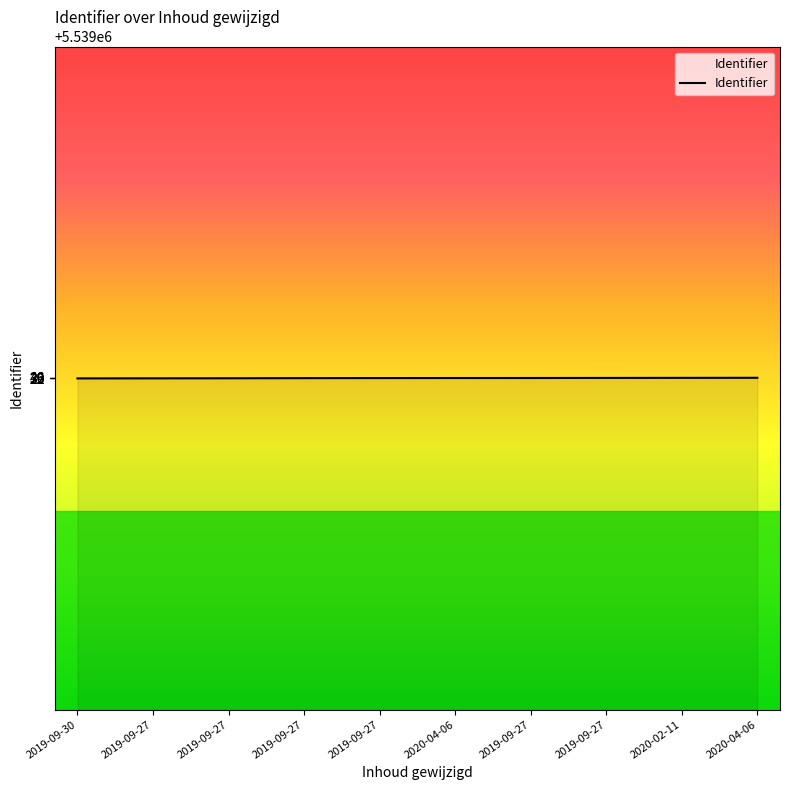

Does the chart have visible grid lines?

No